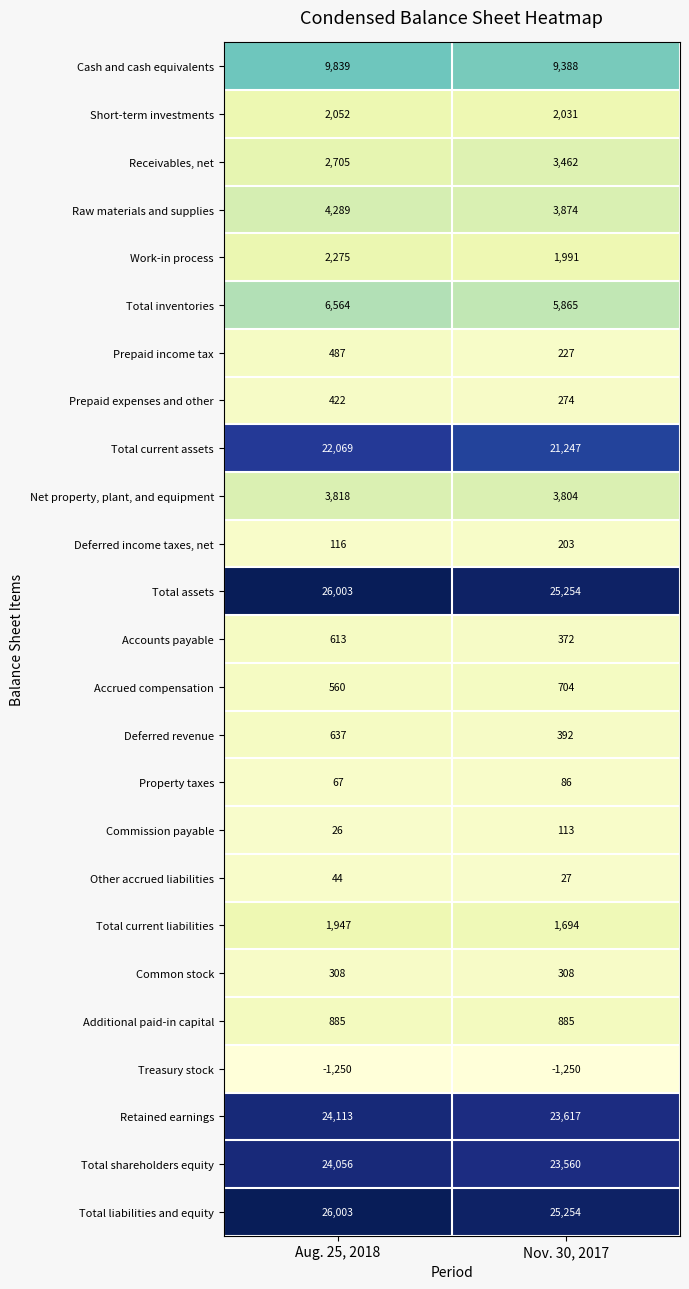

What is the sum of all Short-term investments values?

4083